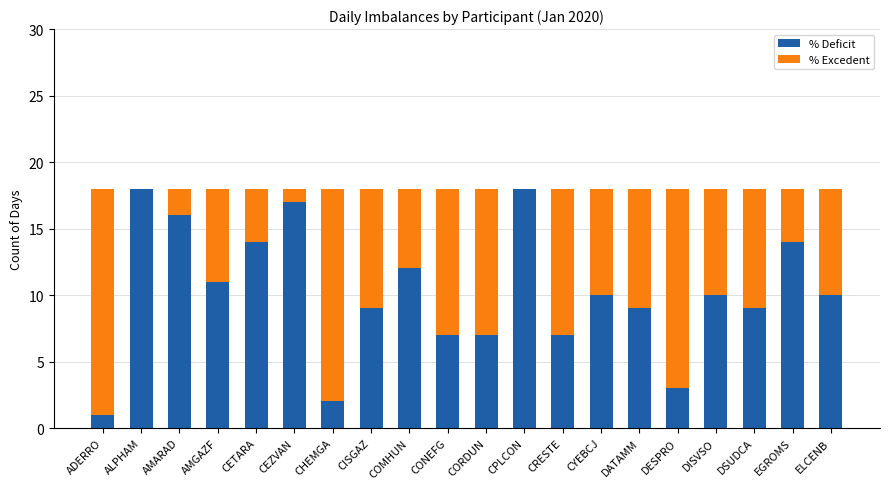

What is the maximum value for % Deficit?

18